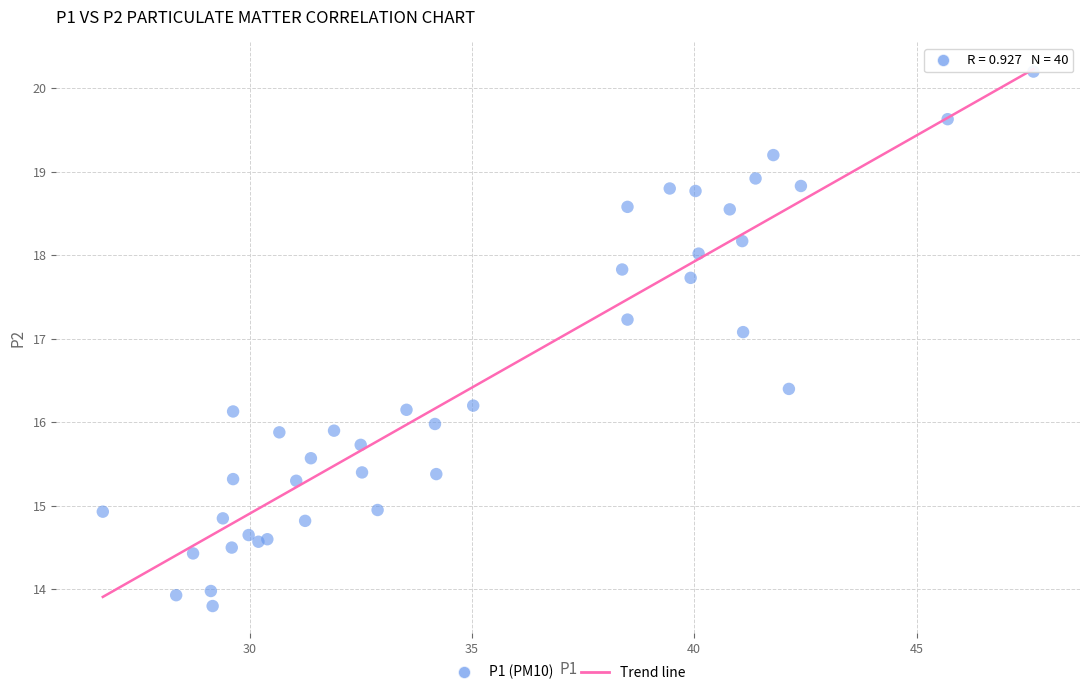

What Y value in the scatter plot is closest to 17?

17.1